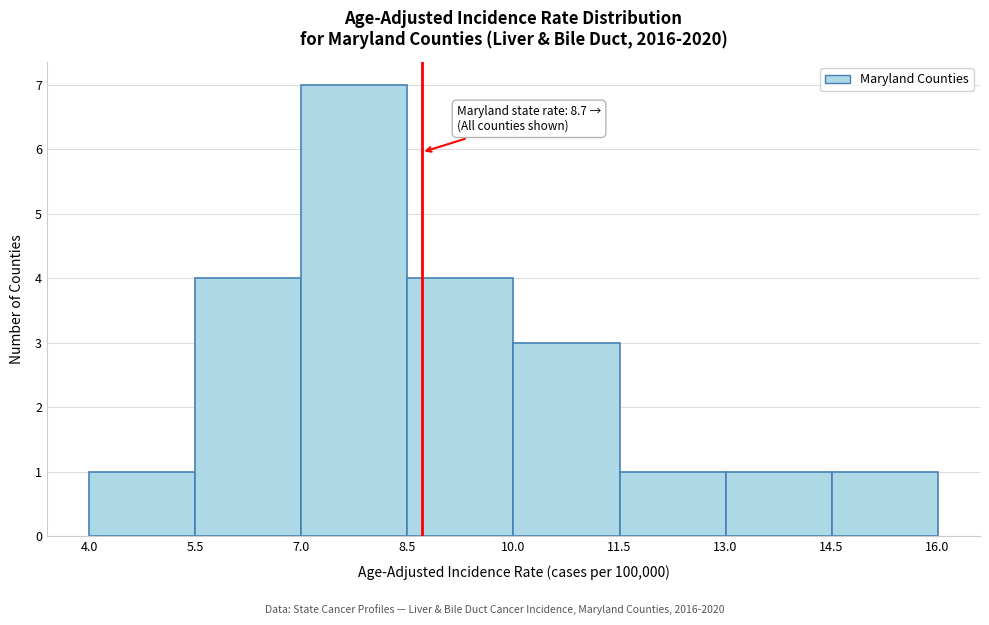

Which range on the x-axis has the tallest bar?

7.0 to 8.5